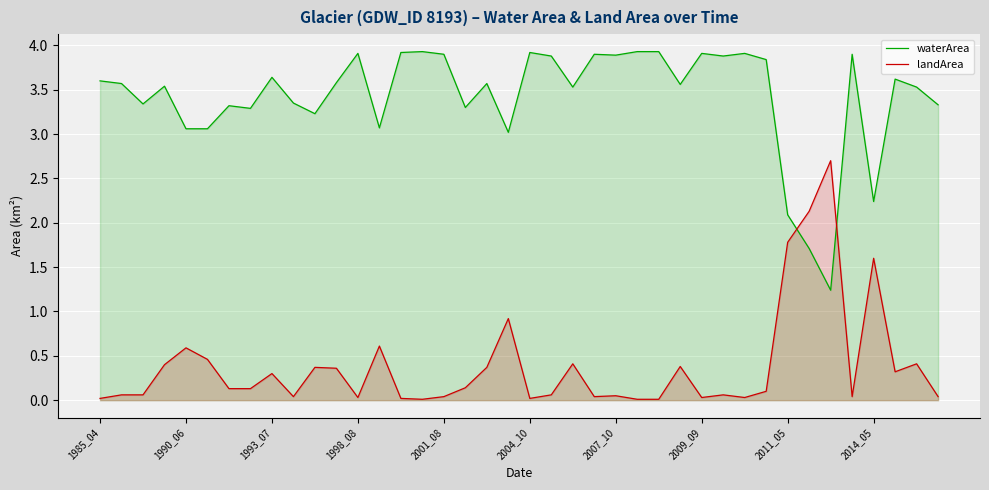

Rank the series by their maximum value, from lowest to highest.

landArea, waterArea